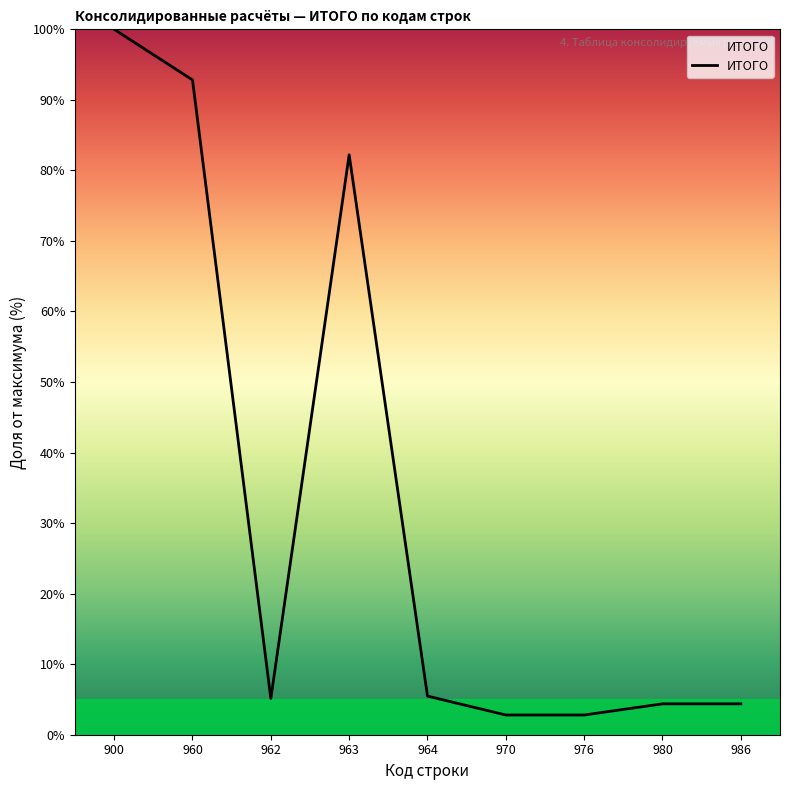

Approximately how many times larger is the value at 980 compared to 970?

1.6